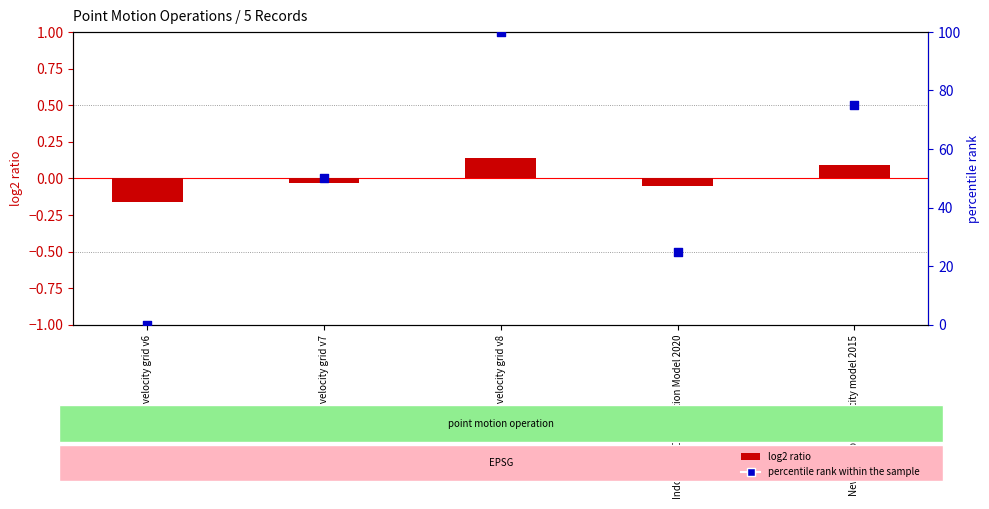

Which series has the largest total across all categories?

percentile rank within the sample